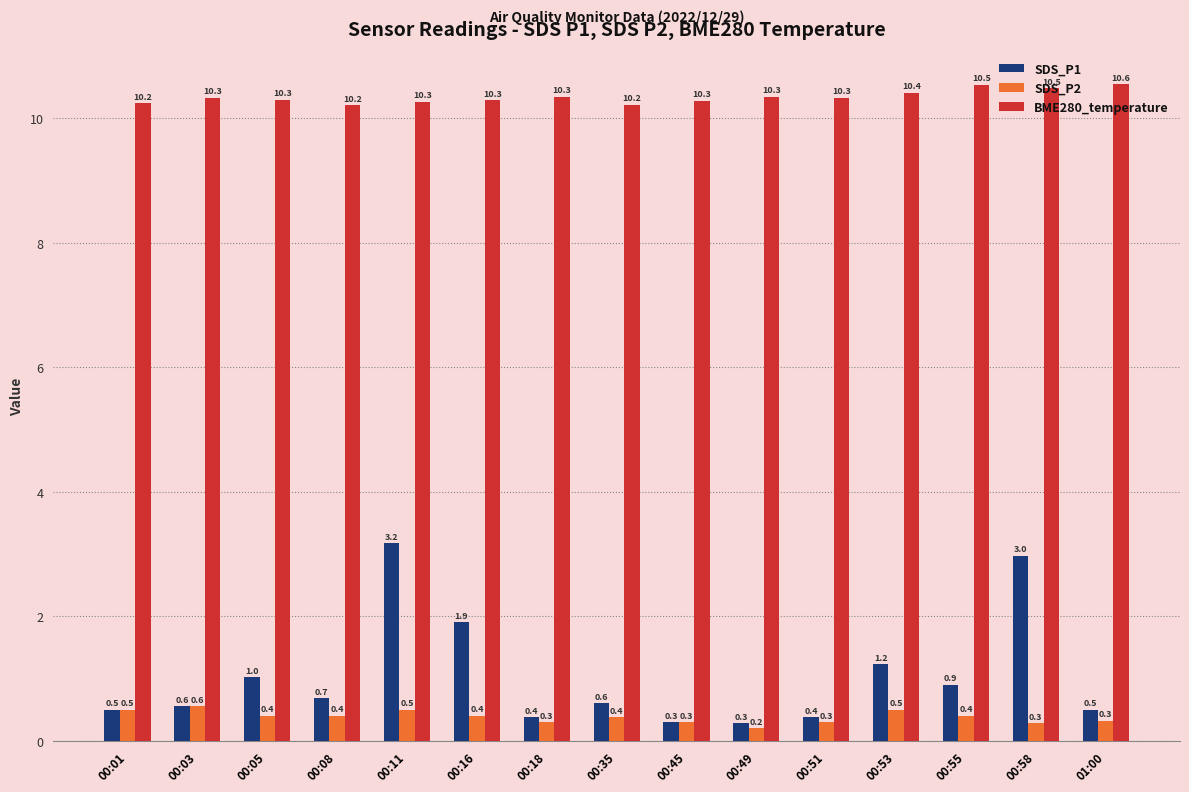

What is the maximum value for BME280_temperature?

10.6